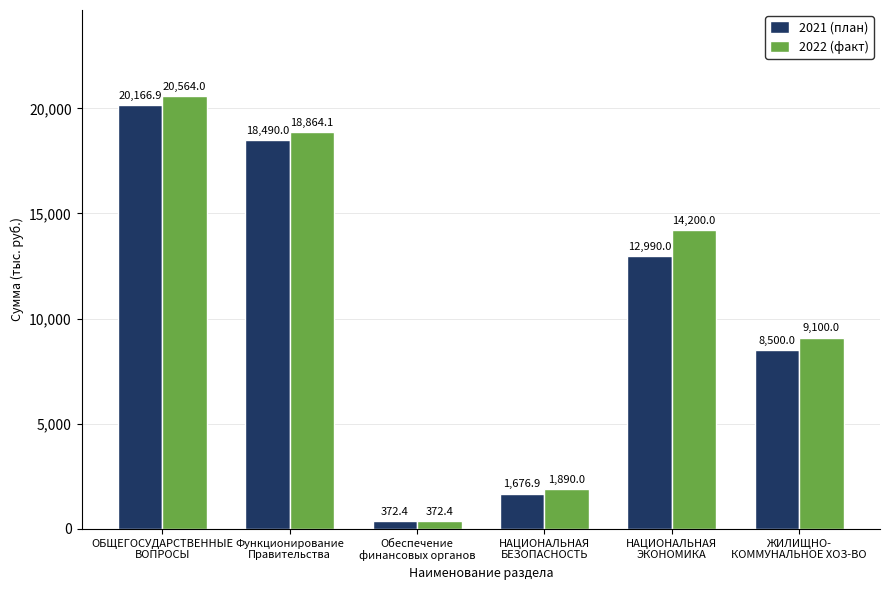

What is the average value of the 2022 (факт) series?

10831.8